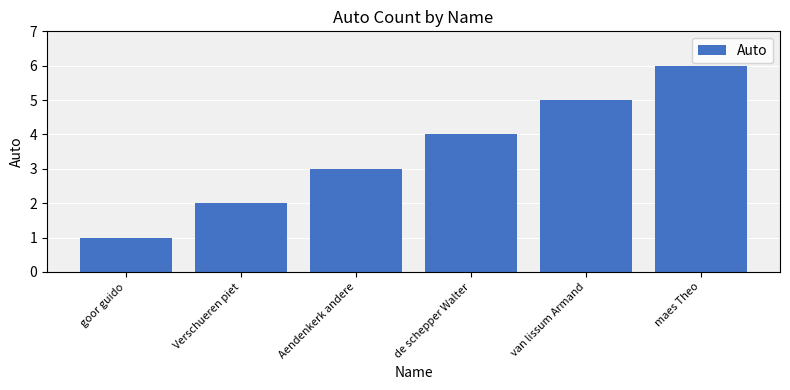

What position from the left is Verschueren piet?

2